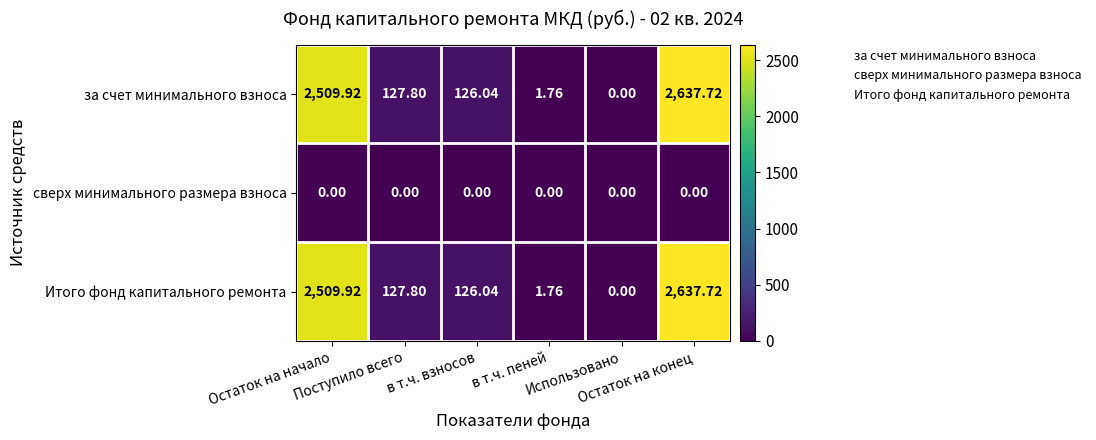

At how many categories does at least one series exceed 1313?

2